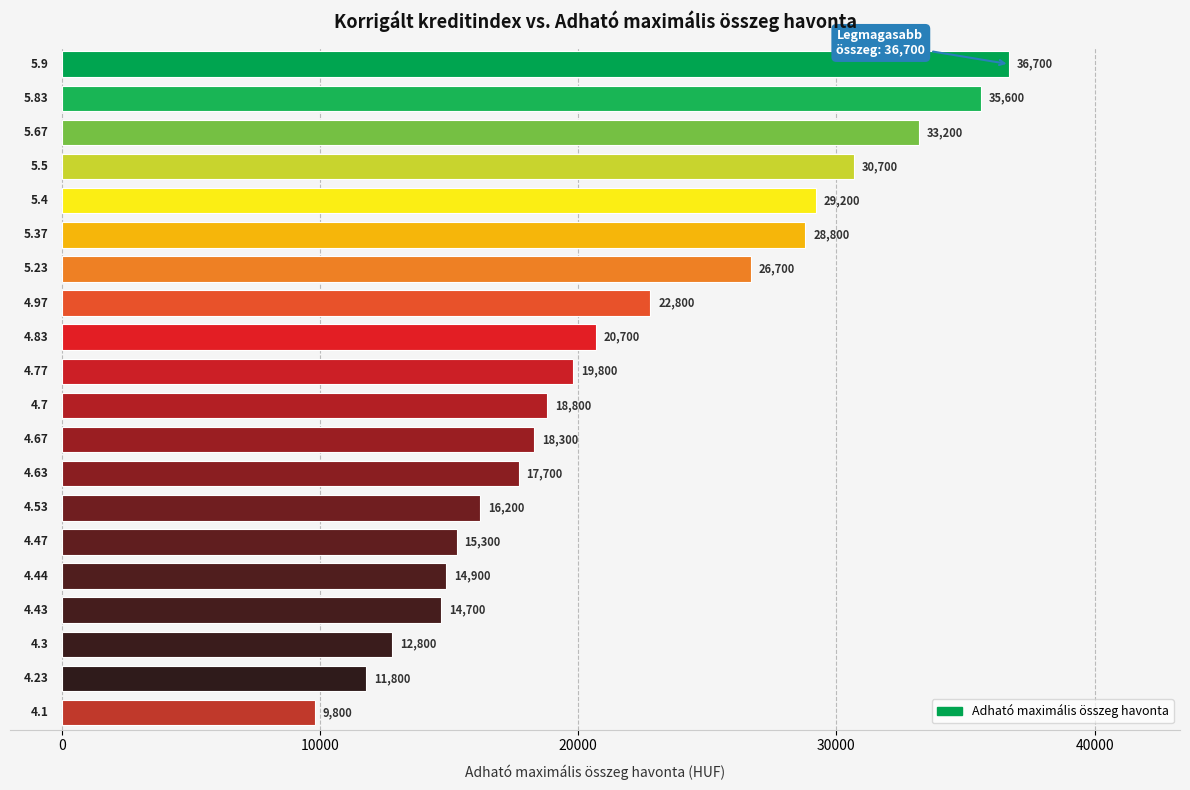

What is the difference between the second highest and second lowest values?

23800